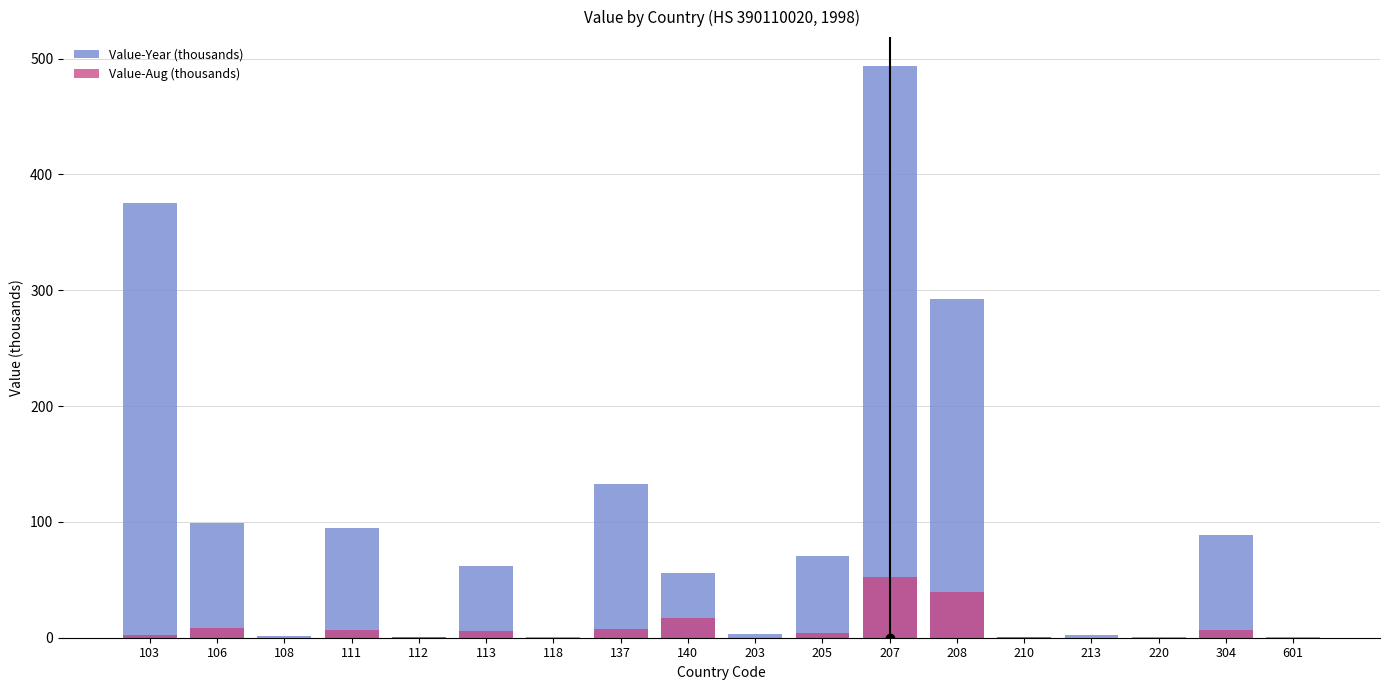

Which category has the lowest value across all series?

108